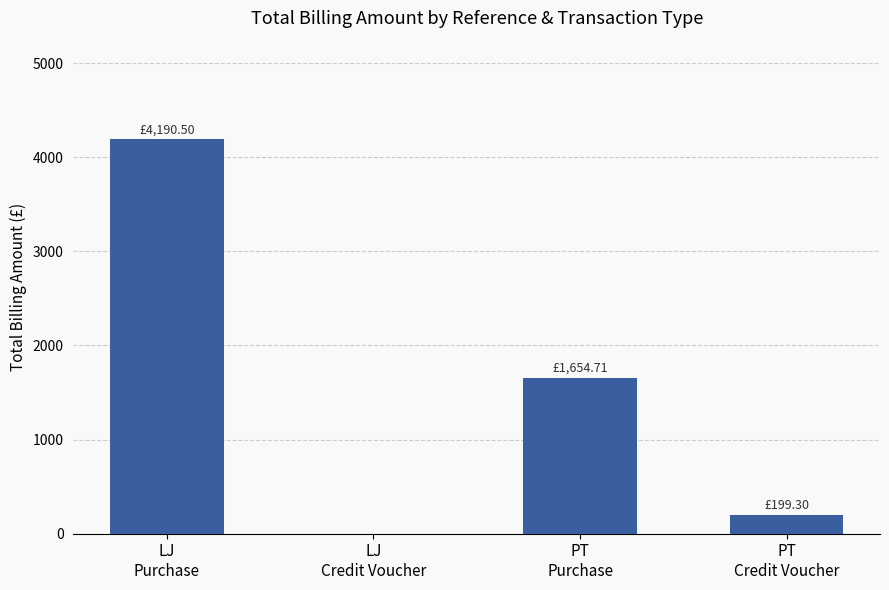

Reading left to right, what are all the values shown in this chart?

LJ
Purchase=4190.5	LJ
Credit Voucher=0.0	PT
Purchase=1654.7	PT
Credit Voucher=199.3